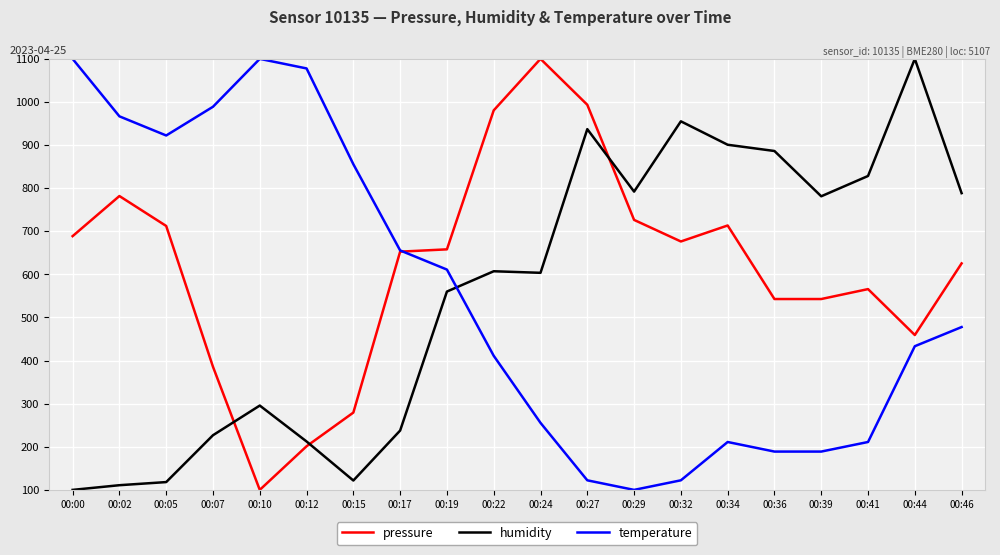

Is it true that pressure equals 262.3 at 00:27?

False